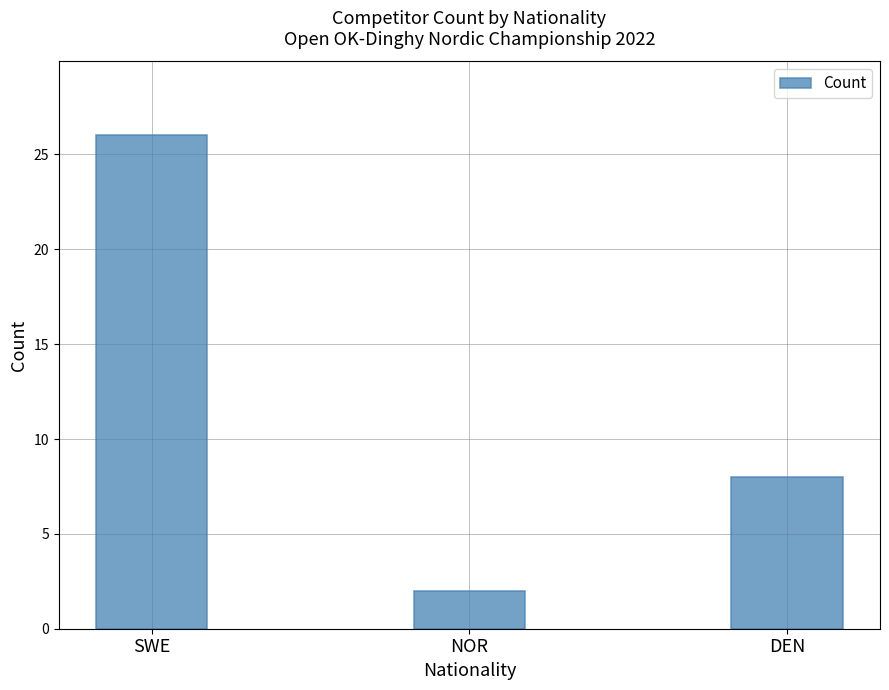

What is the change in value from SWE to DEN?

-18